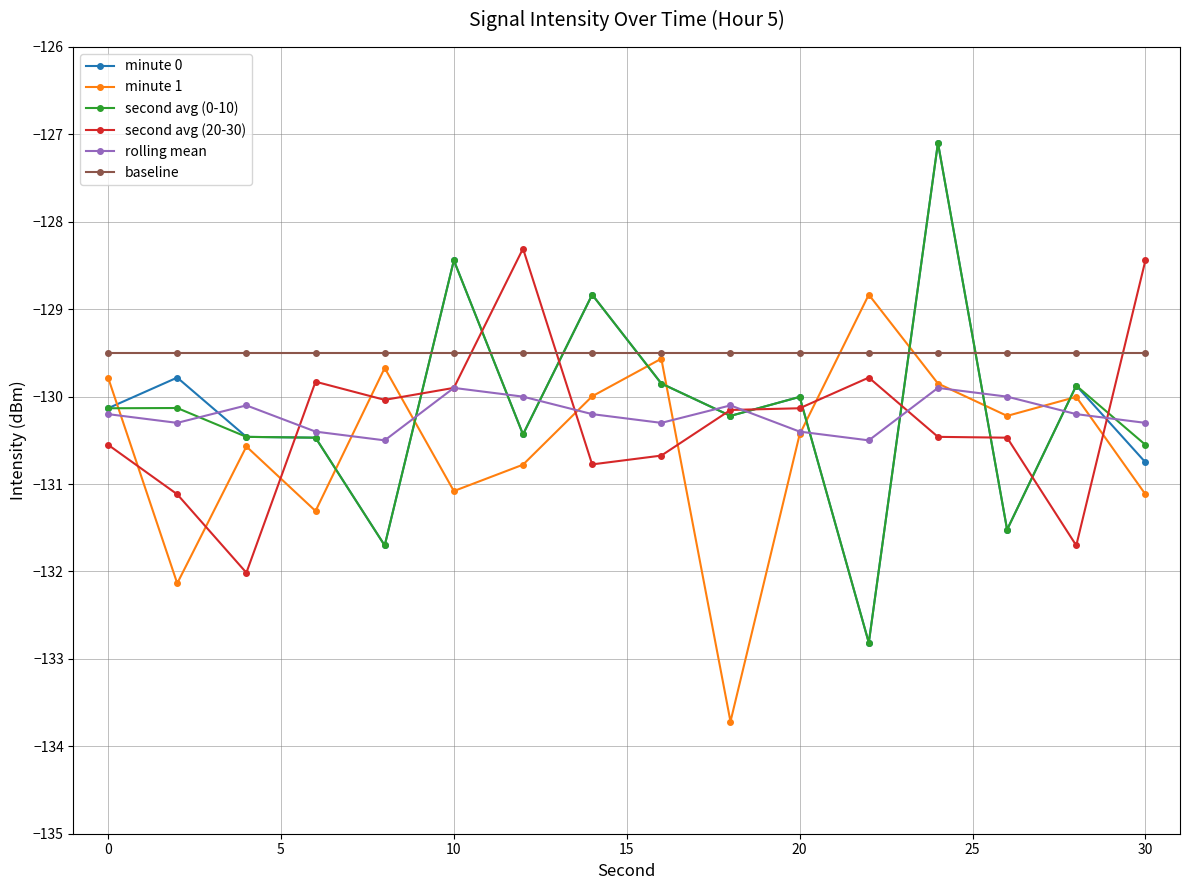

What is the greatest value displayed?

-127.1